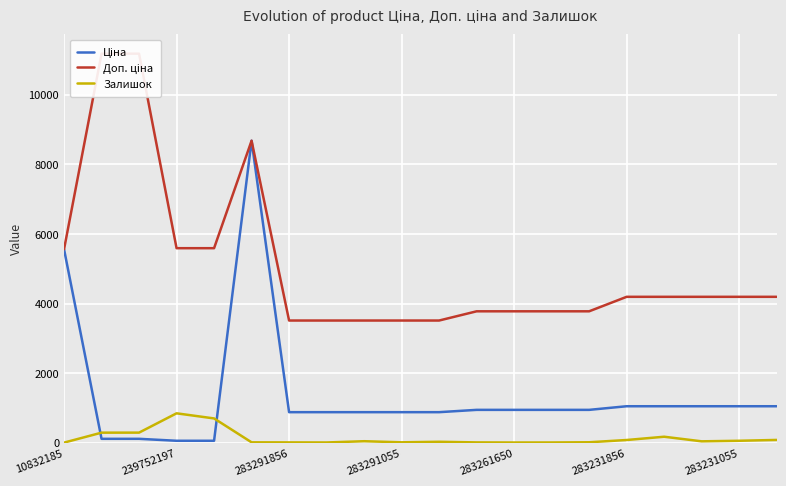

What is the value of the Ціна point at the 8th from the left?

878.0